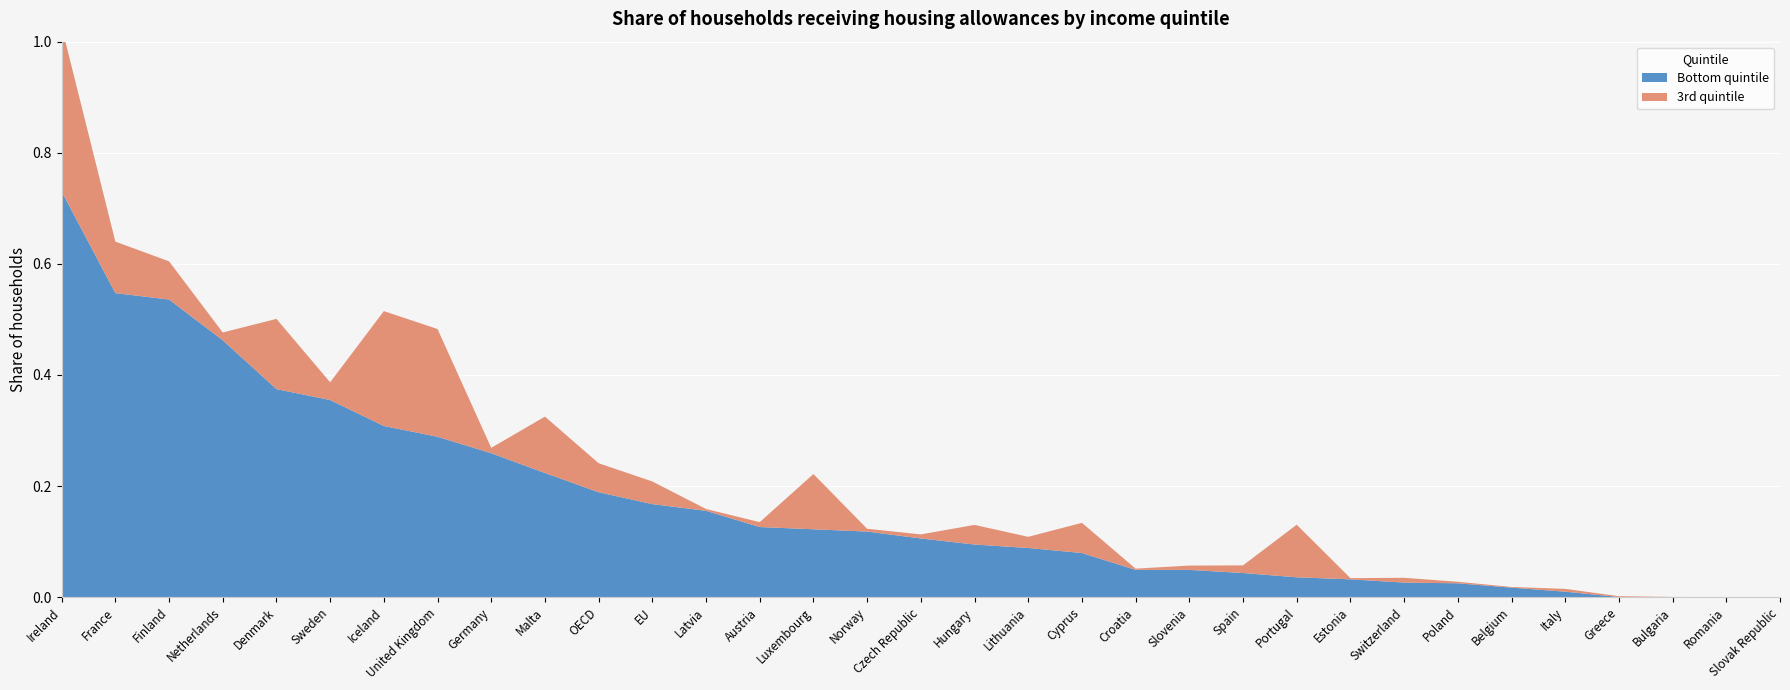

Reading left to right, list all the values displayed in this chart.

Bottom quintile: Ireland=0.7	France=0.5	Finland=0.5	Netherlands=0.5	Denmark=0.4	Sweden=0.4	Iceland=0.3	United Kingdom=0.3	Germany=0.3	Malta=0.2	OECD=0.2	EU=0.2	Latvia=0.2	Austria=0.1	Luxembourg=0.1	Norway=0.1	Czech Republic=0.1	Hungary=0.1	Lithuania=0.1	Cyprus=0.1	Croatia=0.0	Slovenia=0.0	Spain=0.0	Portugal=0.0	Estonia=0.0	Switzerland=0.0	Poland=0.0	Belgium=0.0	Italy=0.0	Greece=0.0	Bulgaria=0.0	Romania=0.0	Slovak Republic=0.0
3rd quintile: Ireland=0.3	France=0.1	Finland=0.1	Netherlands=0.0	Denmark=0.1	Sweden=0.0	Iceland=0.2	United Kingdom=0.2	Germany=0.0	Malta=0.1	OECD=0.1	EU=0.0	Latvia=0.0	Austria=0.0	Luxembourg=0.1	Norway=0.0	Czech Republic=0.0	Hungary=0.0	Lithuania=0.0	Cyprus=0.1	Croatia=0.0	Slovenia=0.0	Spain=0.0	Portugal=0.1	Estonia=0.0	Switzerland=0.0	Poland=0.0	Belgium=0.0	Italy=0.0	Greece=0.0	Bulgaria=0.0	Romania=0.0	Slovak Republic=0.0